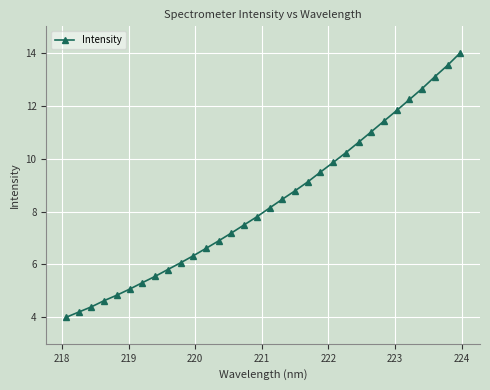

How many categories are shown in the chart?

32